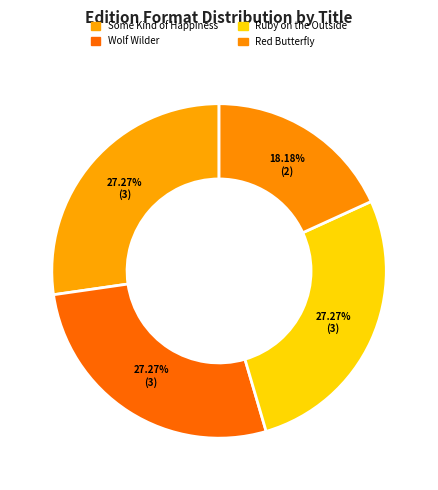

Does Red Butterfly account for over 50% of the chart?

No